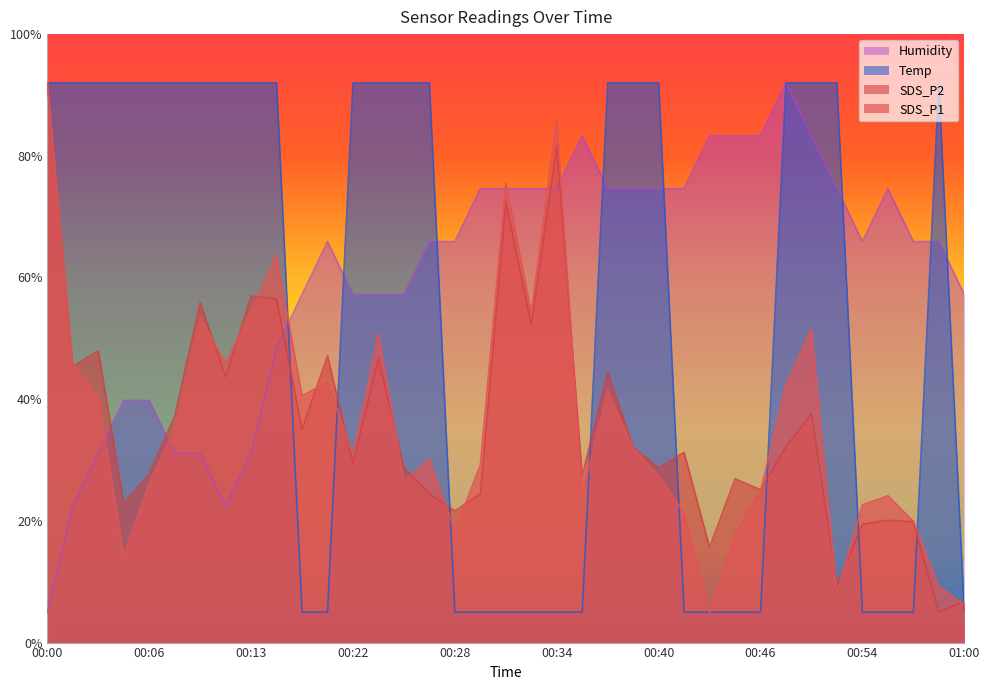

Between which two adjacent categories do Humidity and Temp first intersect?

00:14 and 00:19